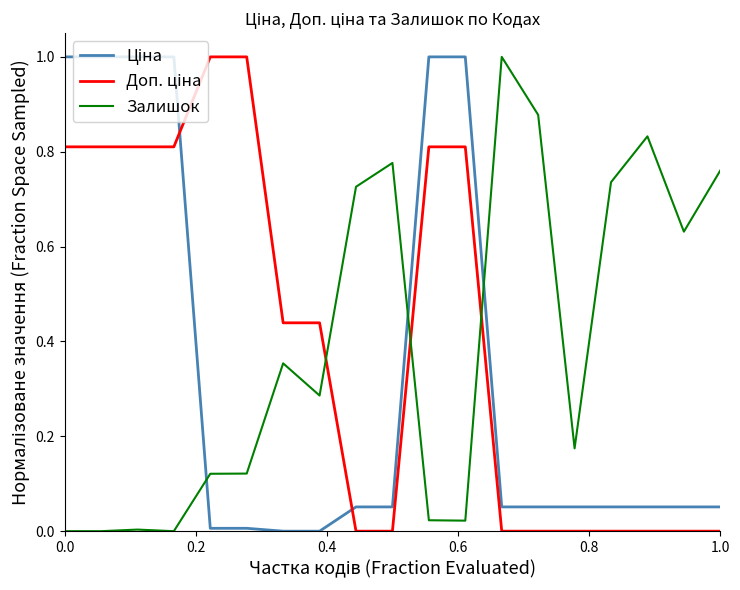

What is the difference between the maximum and minimum values in the Залишок series?

1.0